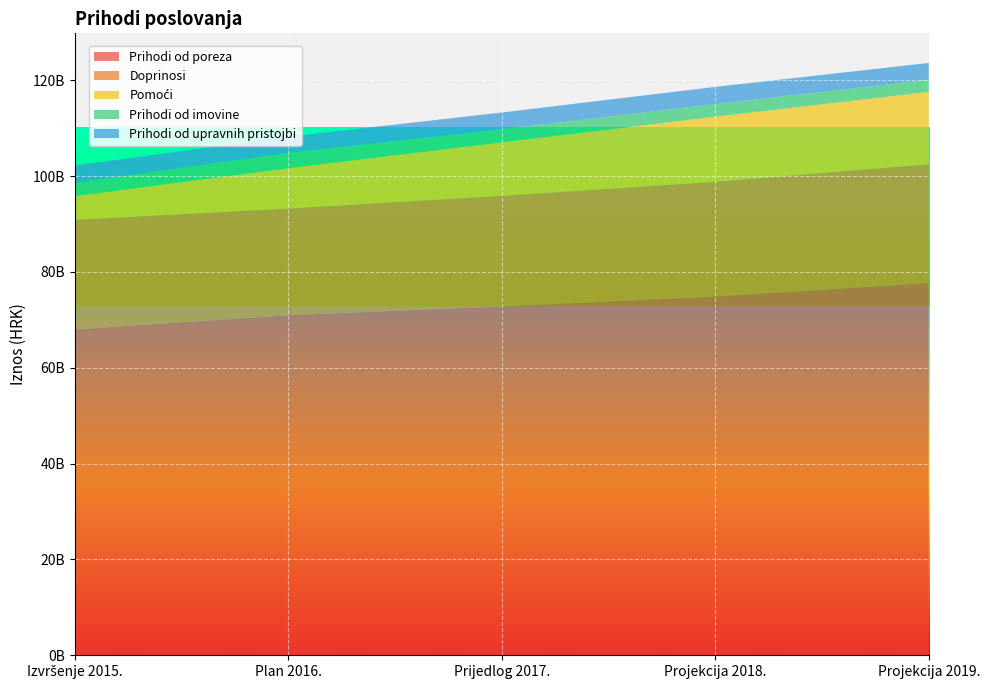

Reading left to right, what are all the values shown in this chart?

Prihodi od poreza: Izvršenje 2015.=68014776517	Plan 2016.=70967564708	Prijedlog 2017.=72793220274	Projekcija 2018.=74866878464	Projekcija 2019.=77693942783
Doprinosi: Izvršenje 2015.=22853390119	Plan 2016.=22267789478	Prijedlog 2017.=23085639983	Projekcija 2018.=23941236792	Projekcija 2019.=24787734450
Pomoći: Izvršenje 2015.=4958317173	Plan 2016.=8417611168	Prijedlog 2017.=11174359299	Projekcija 2018.=13581618246	Projekcija 2019.=15097398912
Prihodi od imovine: Izvršenje 2015.=2779833209	Plan 2016.=3197478890	Prijedlog 2017.=2722022678	Projekcija 2018.=2639498067	Projekcija 2019.=2516157196
Prihodi od upravnih pristojbi: Izvršenje 2015.=3596964691	Plan 2016.=3385229148	Prijedlog 2017.=3499702963	Projekcija 2018.=3585332820	Projekcija 2019.=3521817384